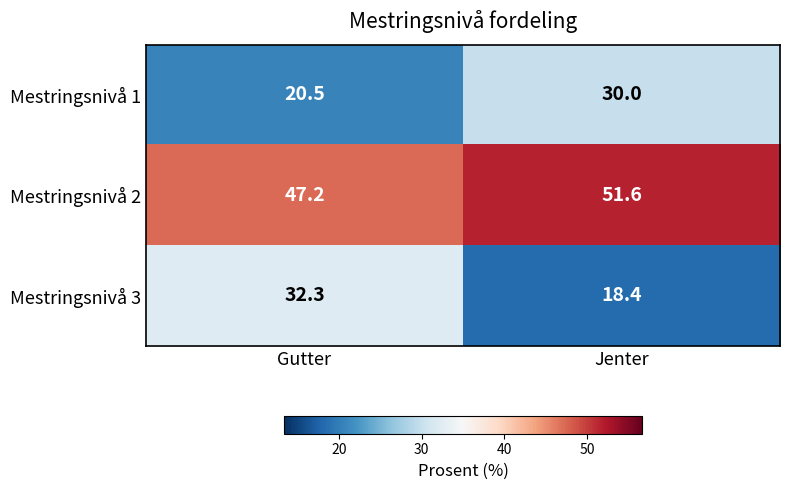

Reading left to right, what are all the values shown in this chart?

Mestringsnivå 1: Gutter=20.5	Jenter=30.0
Mestringsnivå 2: Gutter=47.2	Jenter=51.6
Mestringsnivå 3: Gutter=32.3	Jenter=18.4